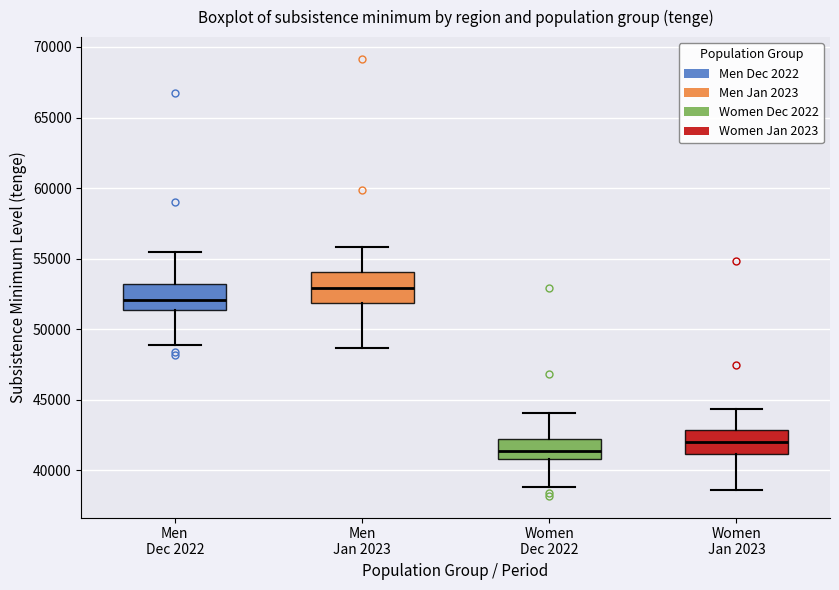

Which box's median line is the highest?

Men Jan 2023